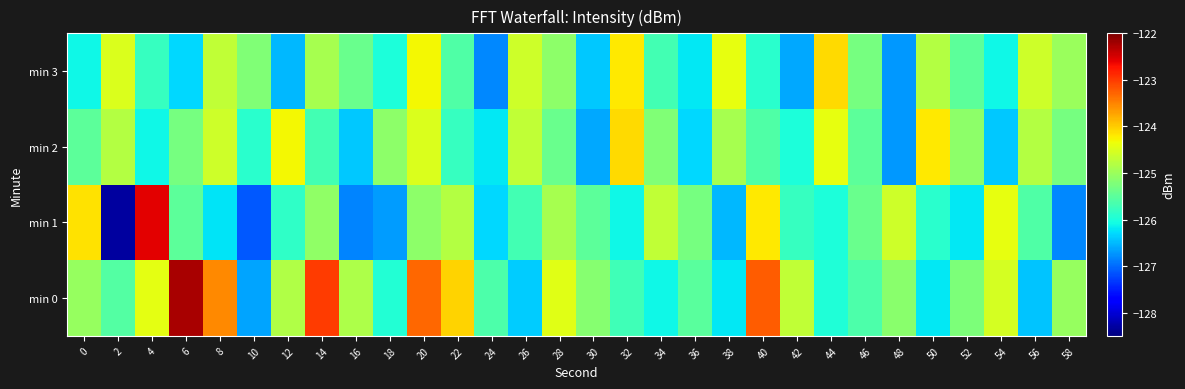

Between 20 and 58, which is larger?

20